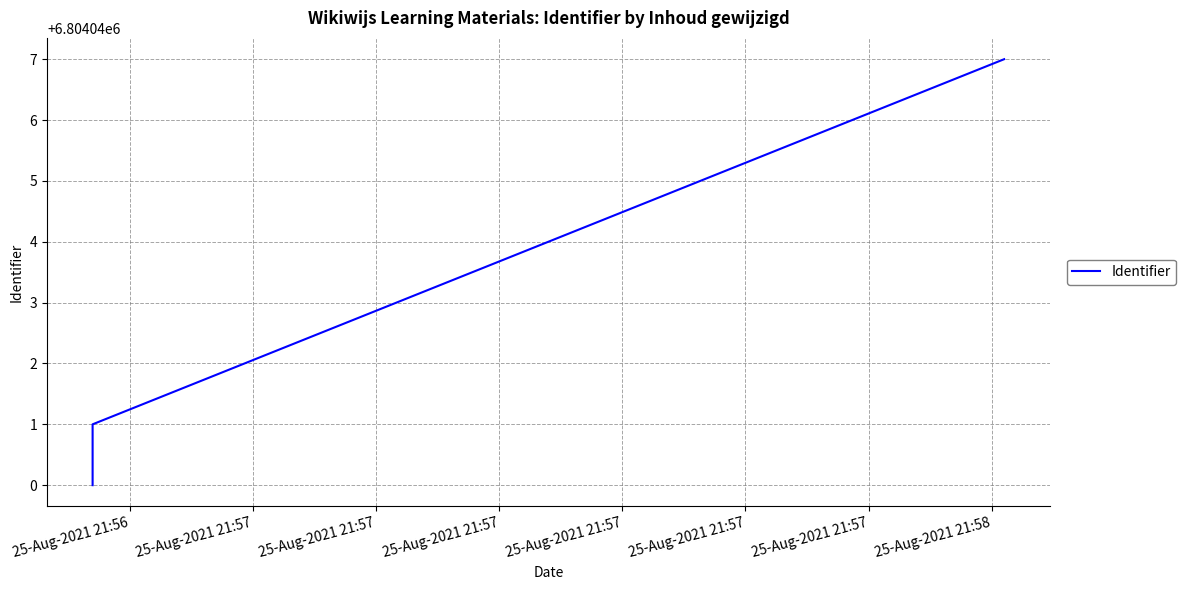

What is the difference between the maximum and minimum values?

7